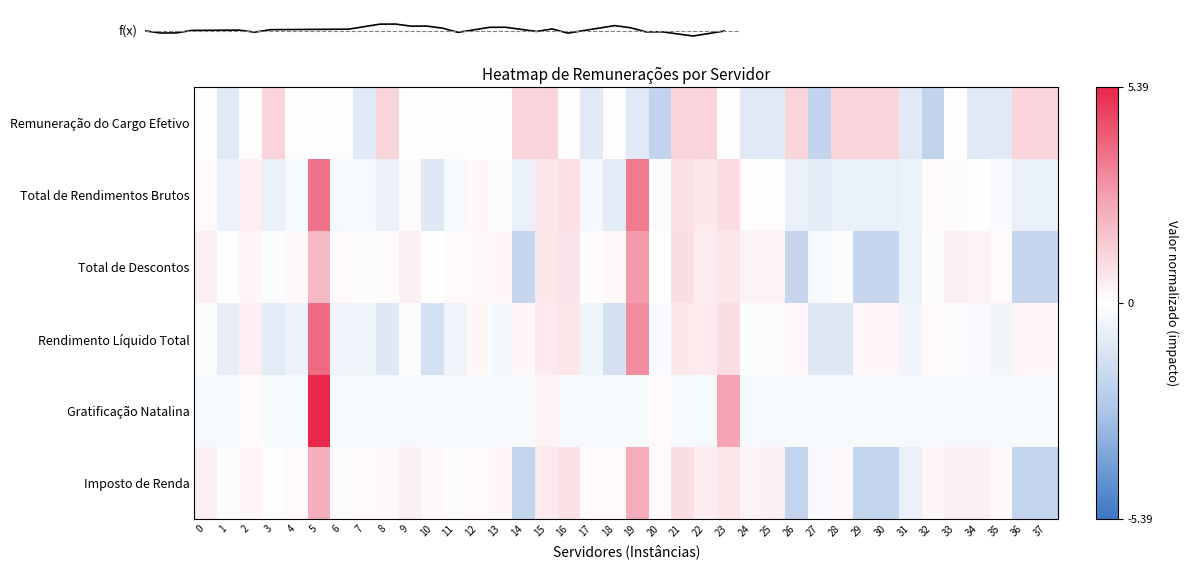

What is the maximum value shown in the chart?

5.4